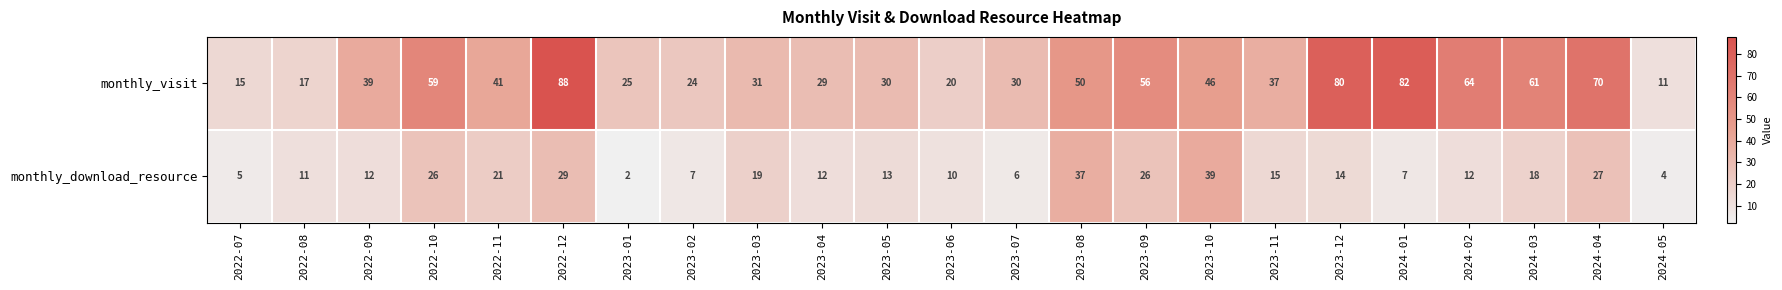

Which series has the largest range (max minus min)?

monthly_visit